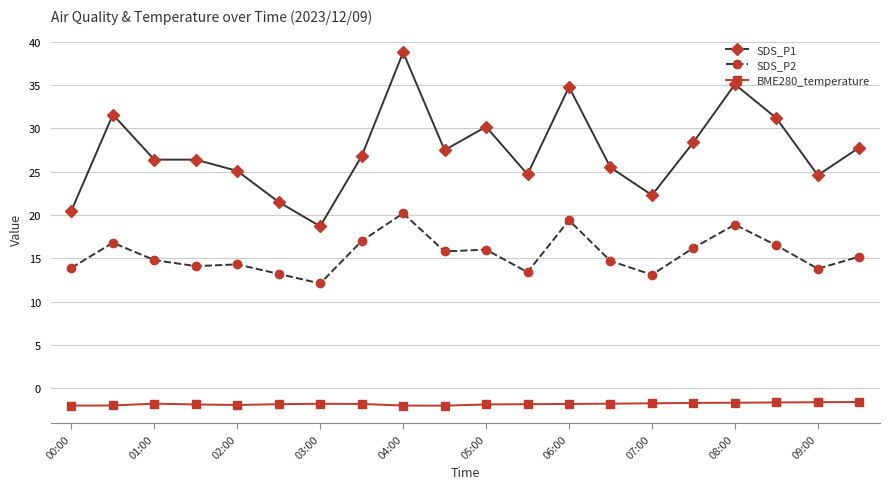

Which series has the widest spread of values?

SDS_P1